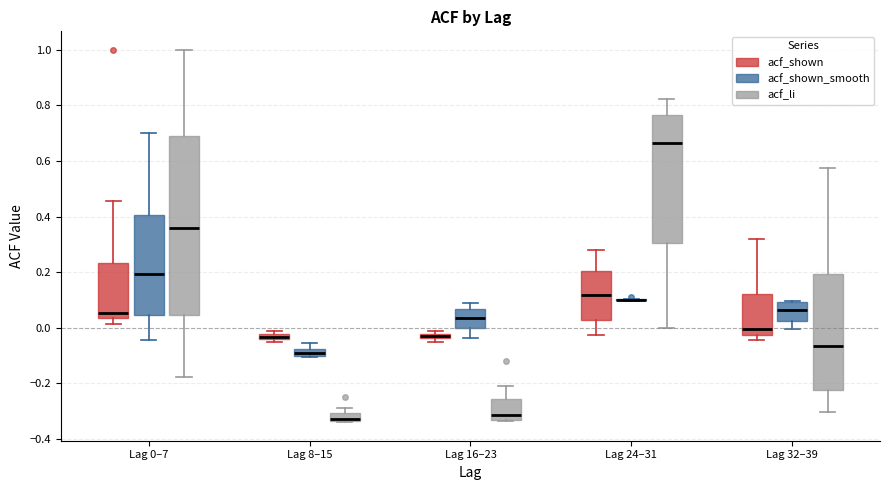

Which box is the tallest, from its lower edge to its upper edge?

Lag 0–7 (acf_li)